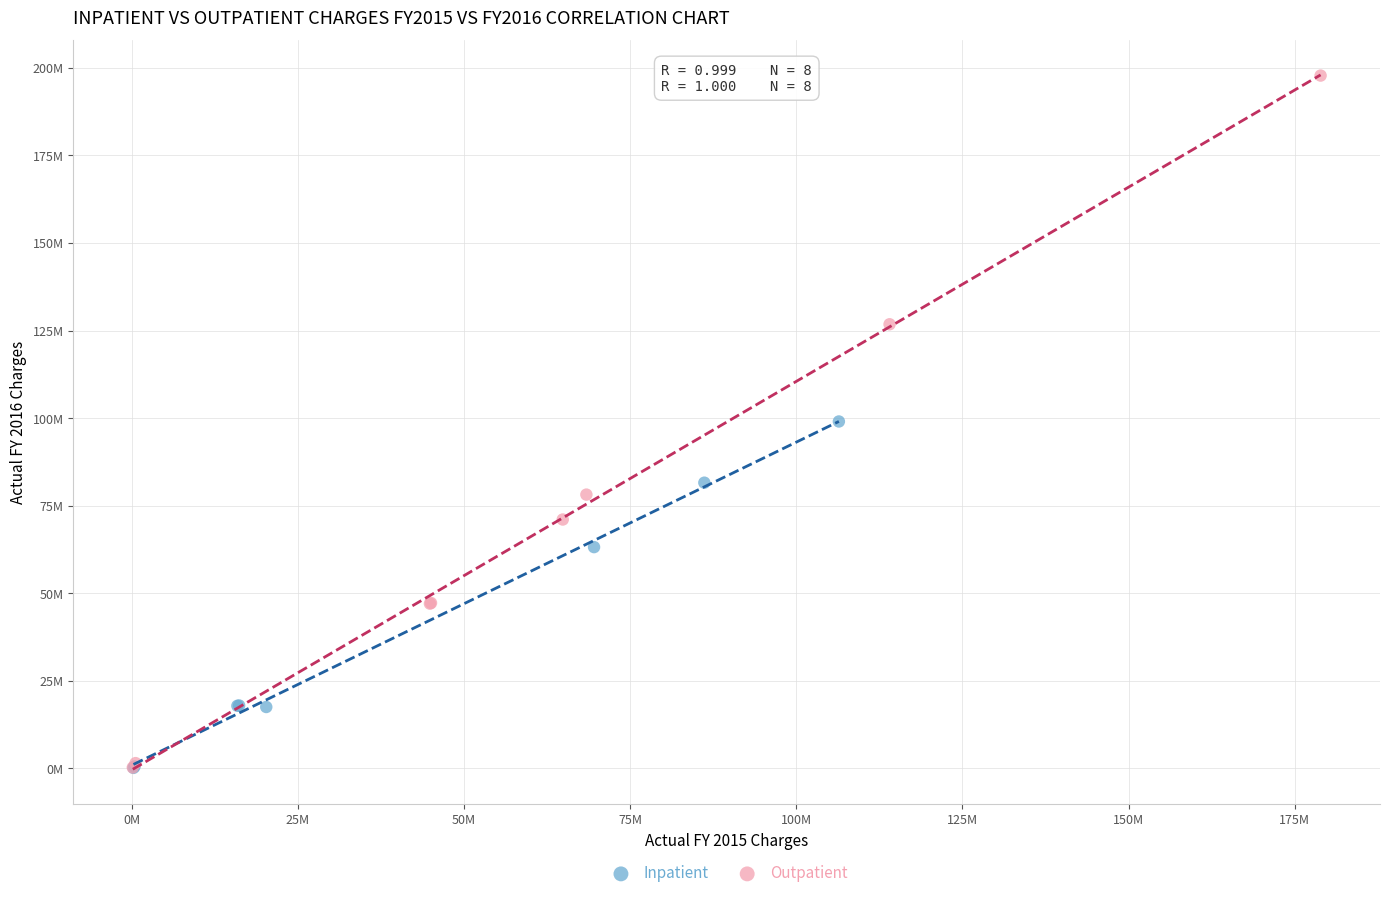

What are all the series names shown in the legend?

Inpatient, Outpatient